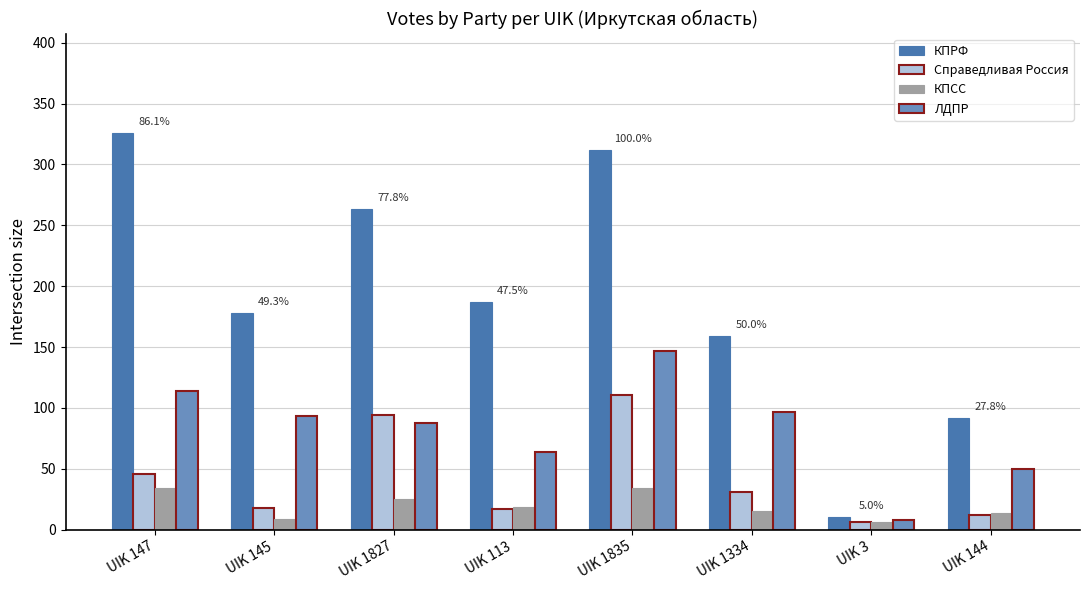

List the series in order of their peak value, lowest first.

КПСС, Справедливая Россия, ЛДПР, КПРФ